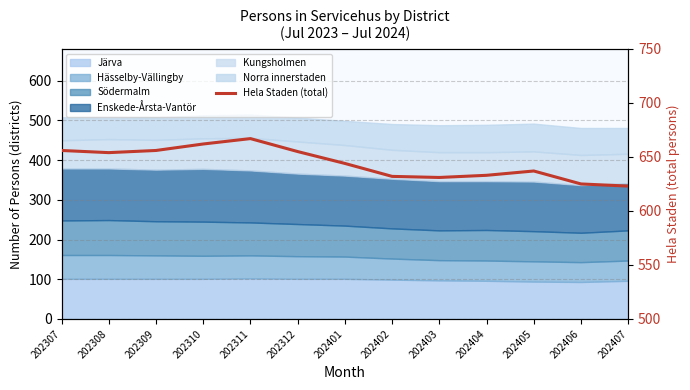

How many lines are shown in the chart?

1